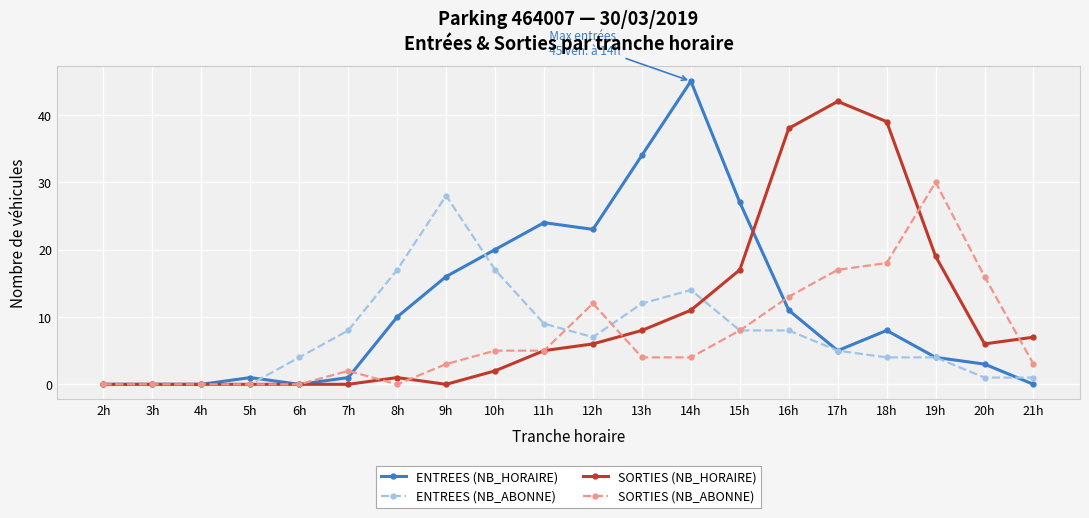

What position from the left is 20h?

19